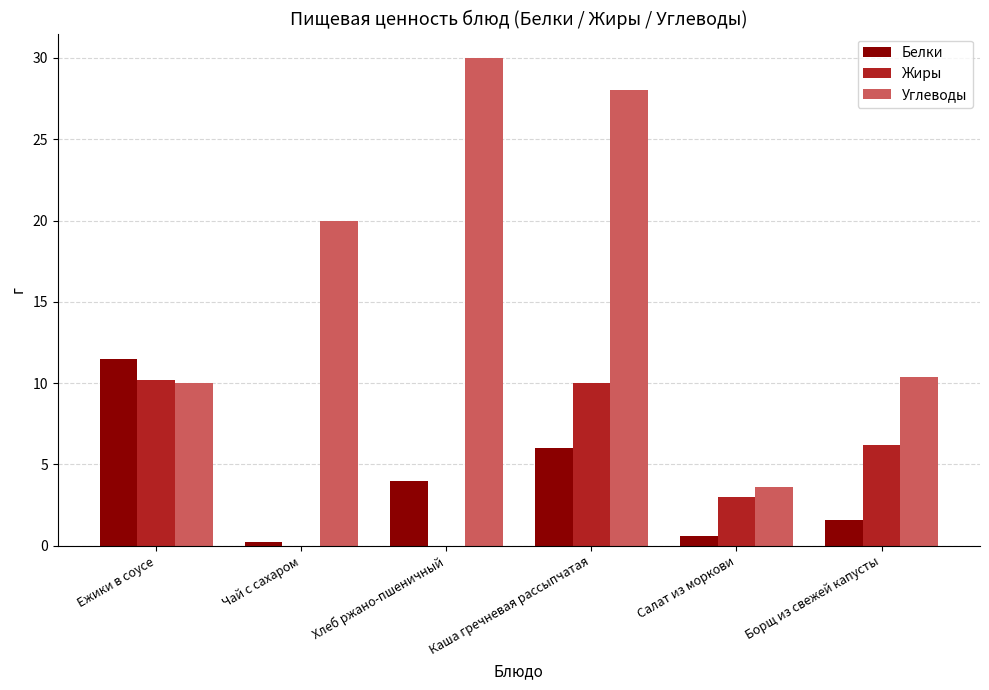

Which label corresponds to the largest value in the chart?

Хлеб ржано-пшеничный